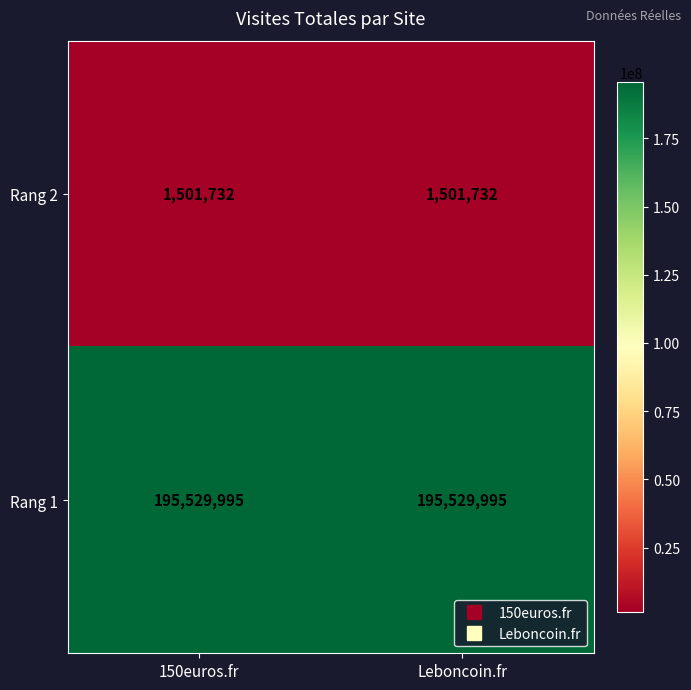

Read the Rang 1 value at 150euros.fr.

195529995